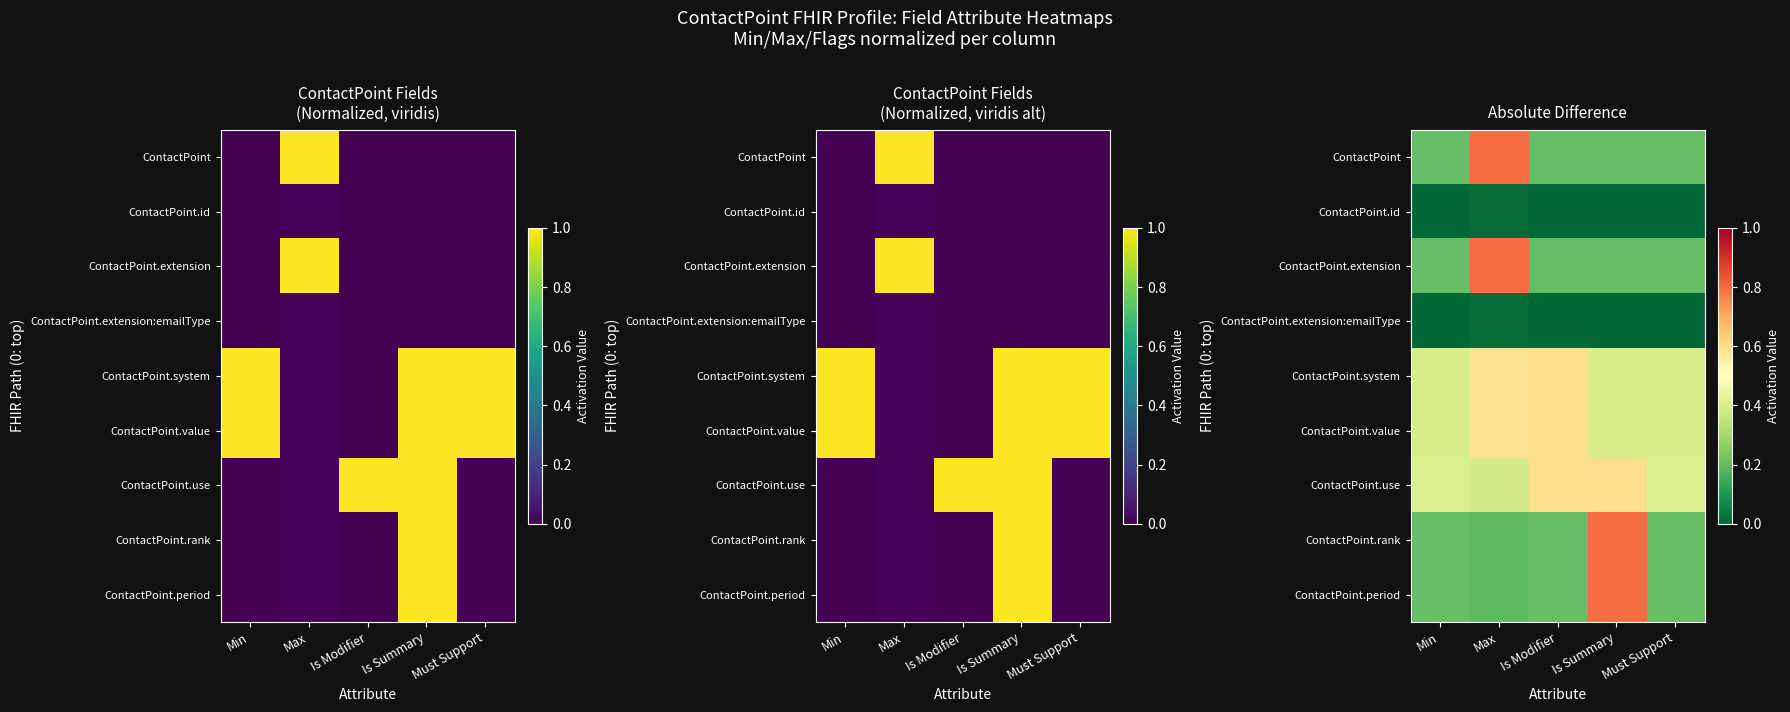

How many series are shown in this chart?

9